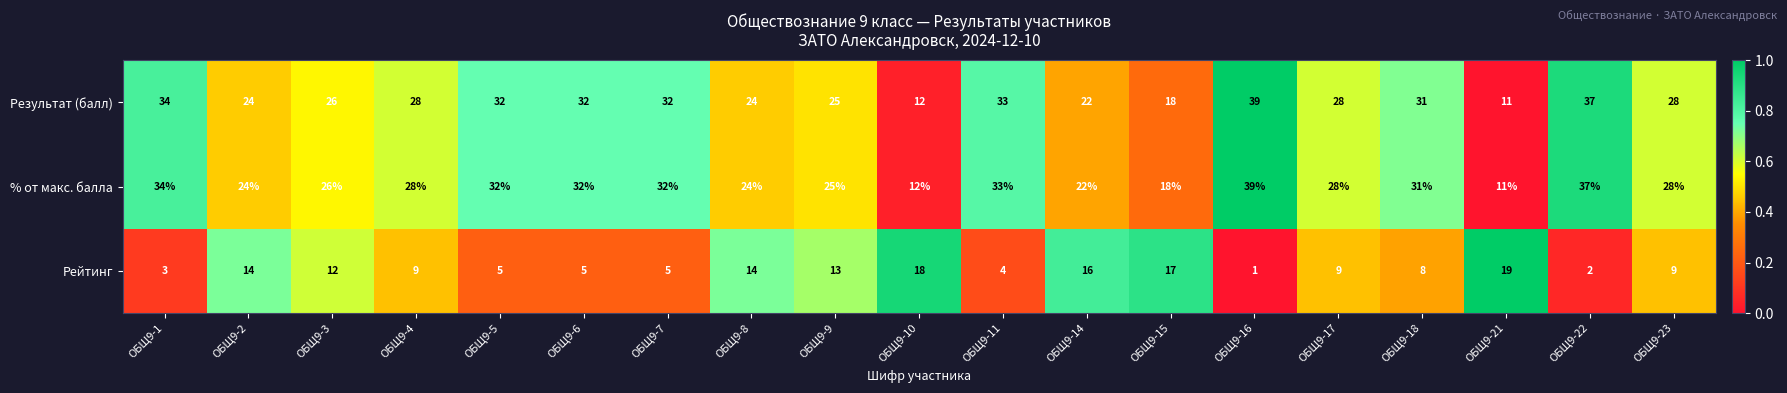

What is the sum of the Рейтинг values at ОБЩ9-14 and ОБЩ9-22?

18